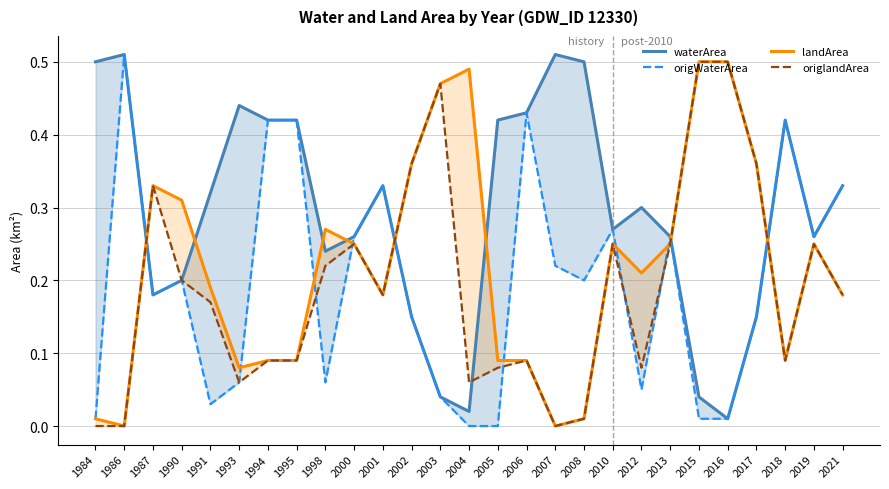

Is it true that landArea equals 0.5 at 2016?

True